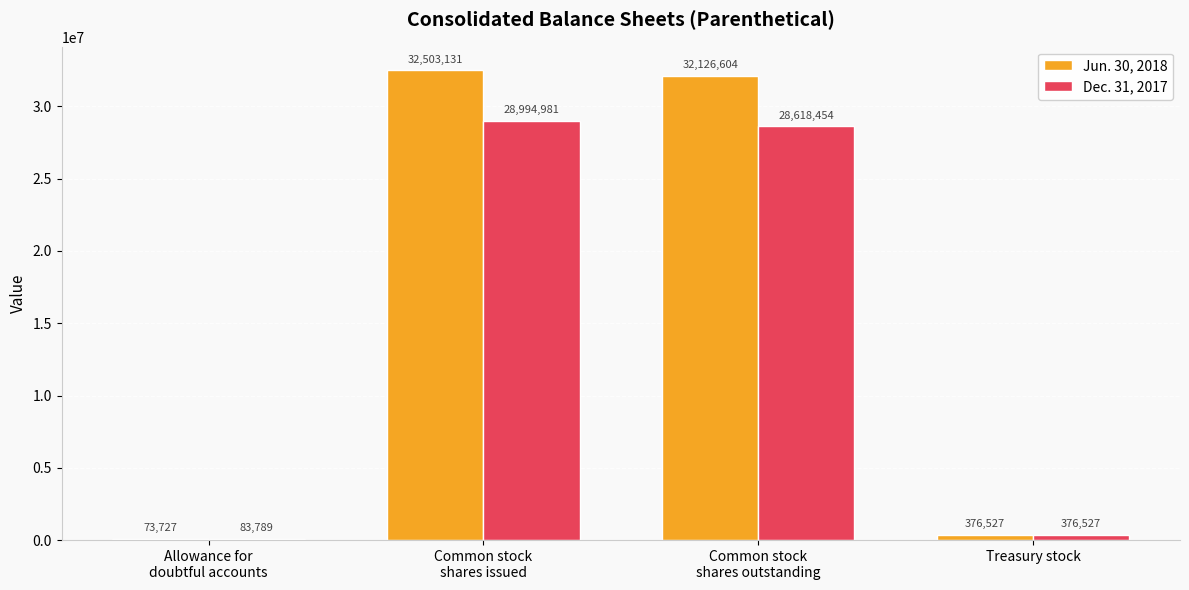

Which series has the largest total across all categories?

Jun. 30, 2018